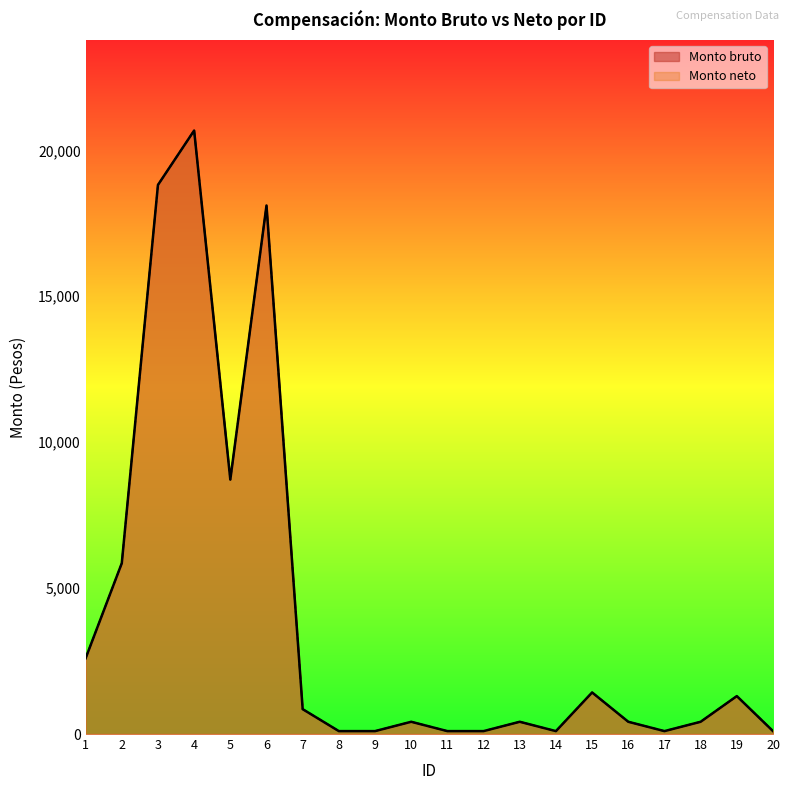

Is the value of Monto neto at 8 greater than the value of Monto bruto at 17?

No